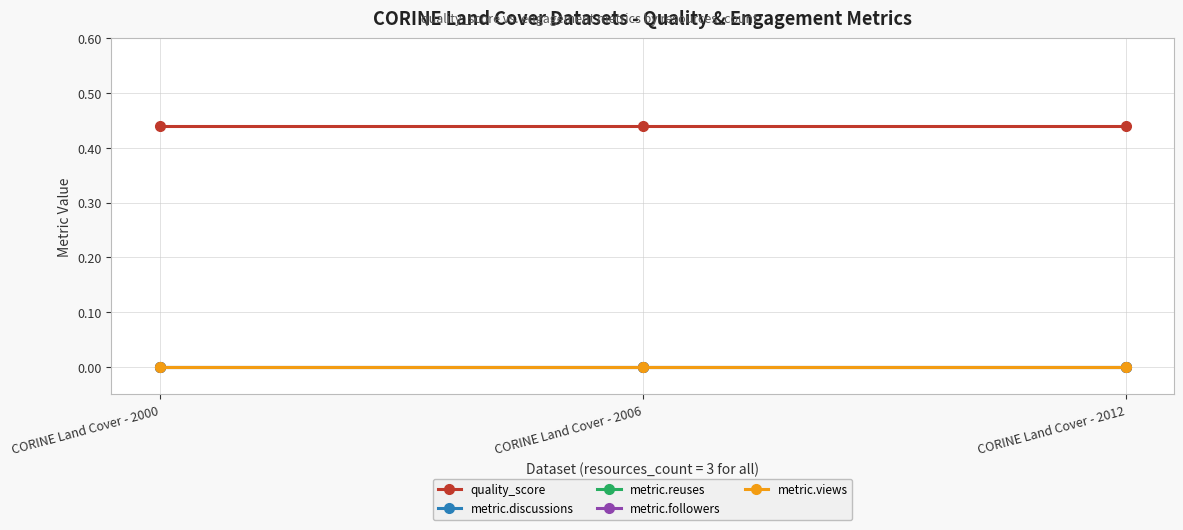

At which category does the chart reach its peak across all series?

CORINE Land Cover - 2000